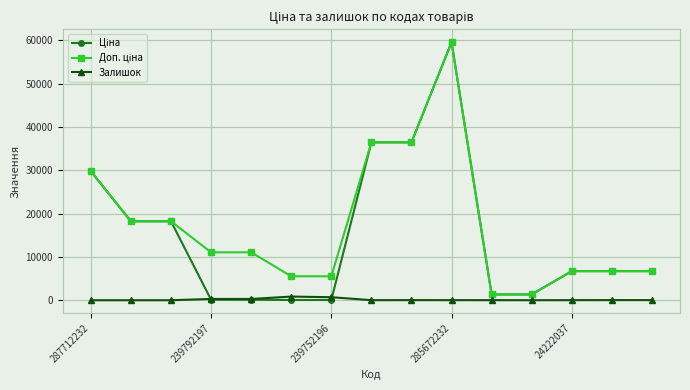

How many series are shown in this chart?

3